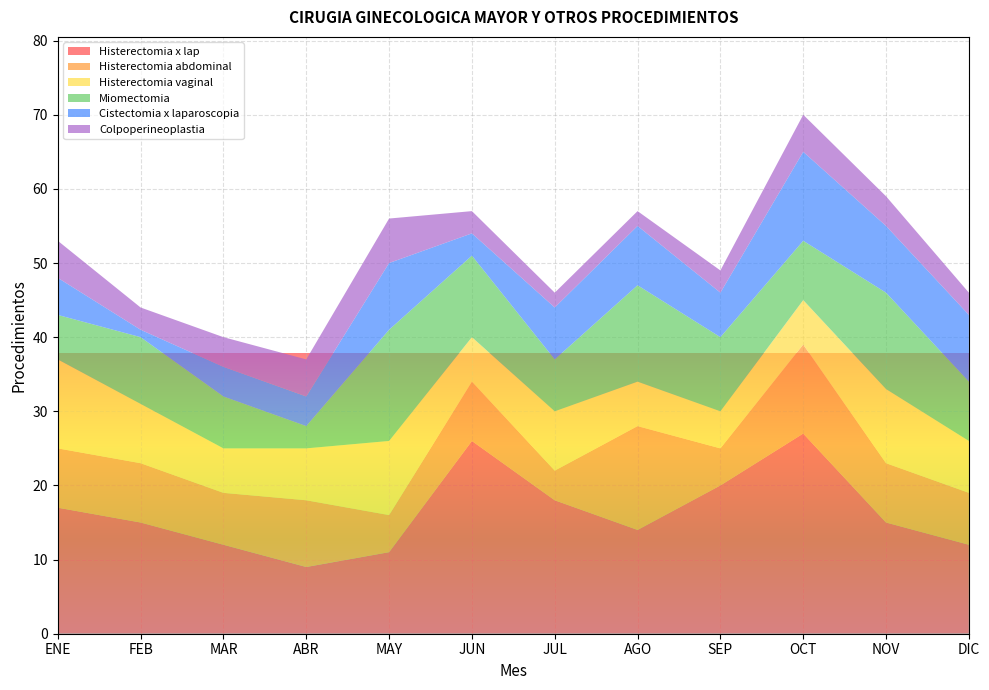

Reading left to right, transcribe all the data shown in this chart.

Histerectomia x lap: ENE=17	FEB=15	MAR=12	ABR=9	MAY=11	JUN=26	JUL=18	AGO=14	SEP=20	OCT=27	NOV=15	DIC=12
Histerectomia abdominal: ENE=8	FEB=8	MAR=7	ABR=9	MAY=5	JUN=8	JUL=4	AGO=14	SEP=5	OCT=12	NOV=8	DIC=7
Histerectomia vaginal: ENE=12	FEB=8	MAR=6	ABR=7	MAY=10	JUN=6	JUL=8	AGO=6	SEP=5	OCT=6	NOV=10	DIC=7
Miomectomia: ENE=6	FEB=9	MAR=7	ABR=3	MAY=15	JUN=11	JUL=7	AGO=13	SEP=10	OCT=8	NOV=13	DIC=8
Cistectomia x laparoscopia: ENE=5	FEB=1	MAR=4	ABR=4	MAY=9	JUN=3	JUL=7	AGO=8	SEP=6	OCT=12	NOV=9	DIC=9
Colpoperineoplastia: ENE=5	FEB=3	MAR=4	ABR=5	MAY=6	JUN=3	JUL=2	AGO=2	SEP=3	OCT=5	NOV=4	DIC=3